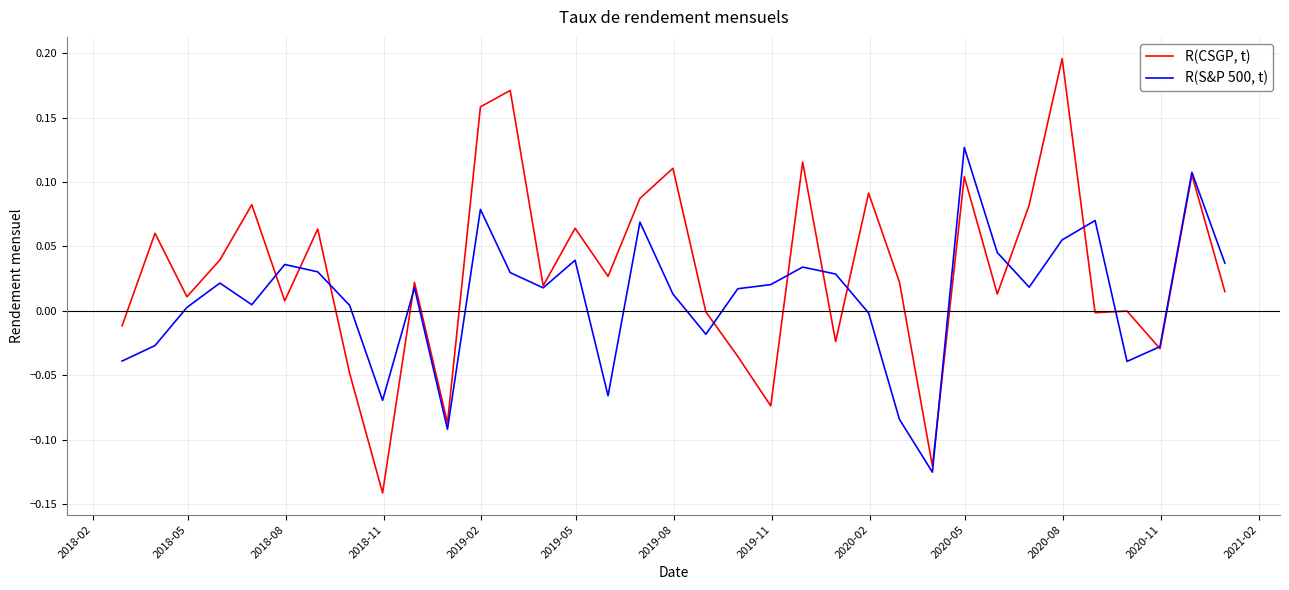

How many lines are shown in the chart?

2